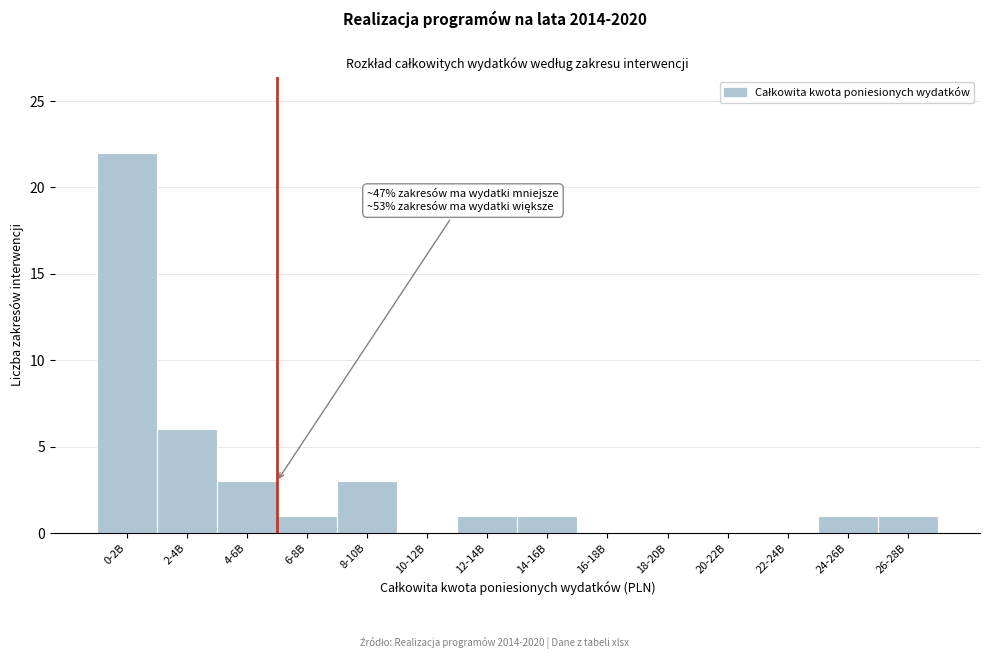

Reading left to right, list all the values displayed in this chart.

0-2B=22	2-4B=6	4-6B=3	6-8B=1	8-10B=3	10-12B=0	12-14B=1	14-16B=1	16-18B=0	18-20B=0	20-22B=0	22-24B=0	24-26B=1	26-28B=1